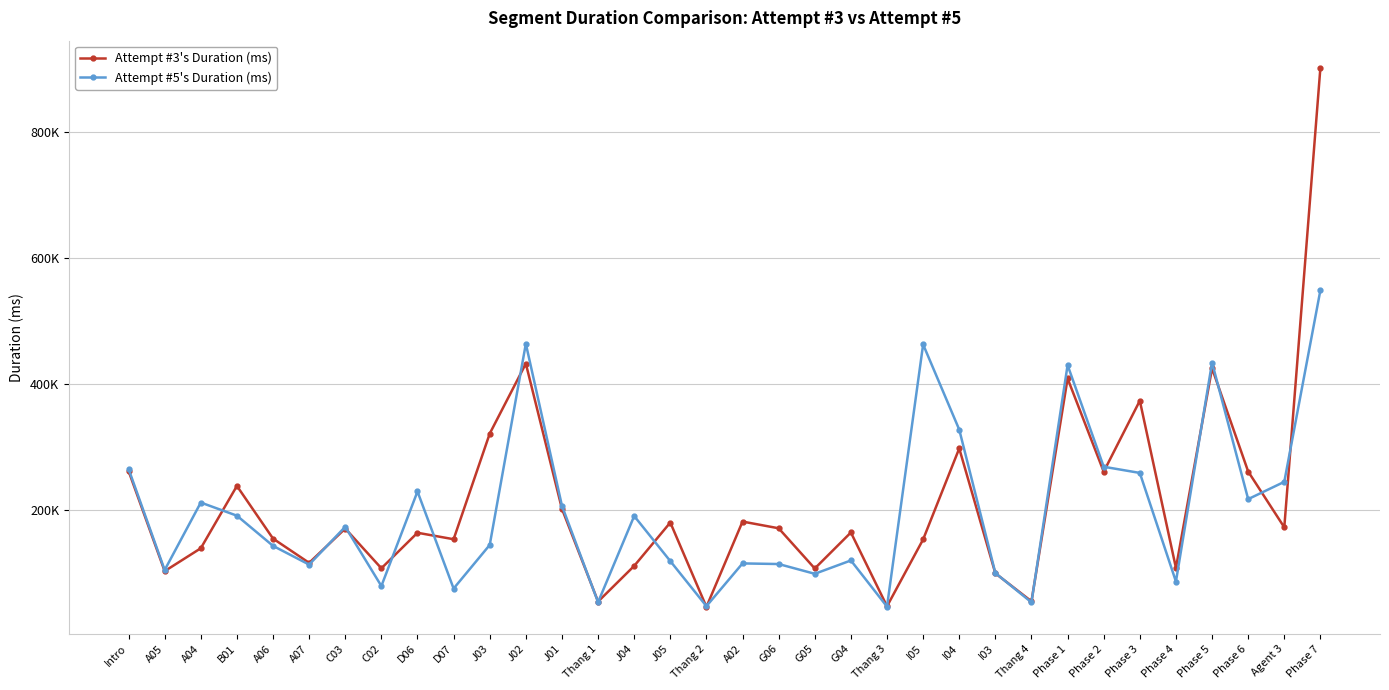

Does the chart have visible grid lines?

Yes